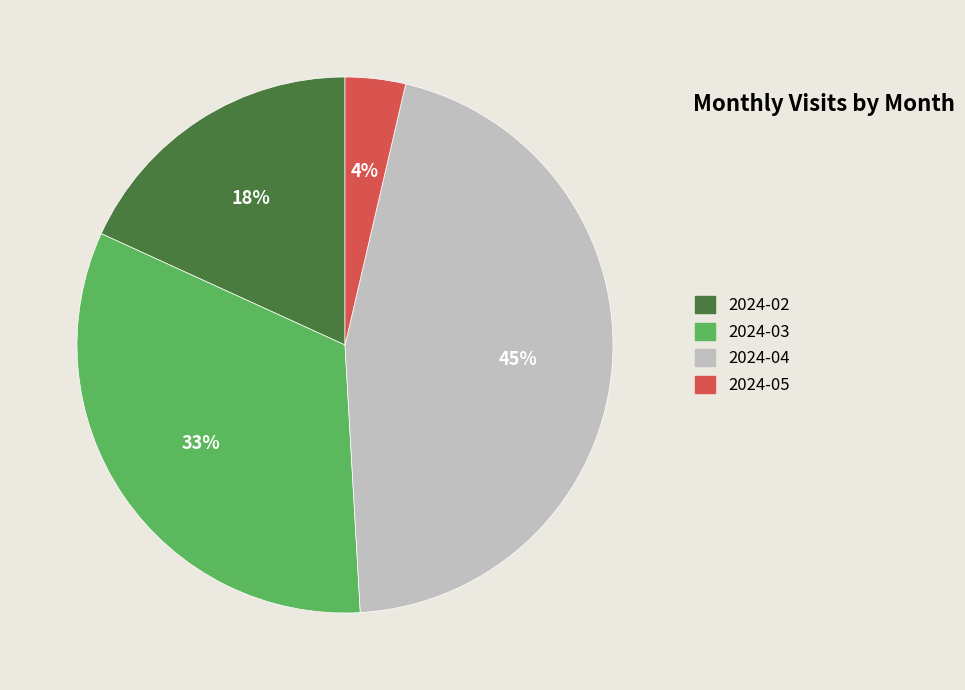

What percentage is the 2024-04 slice, to the nearest percent?

45%